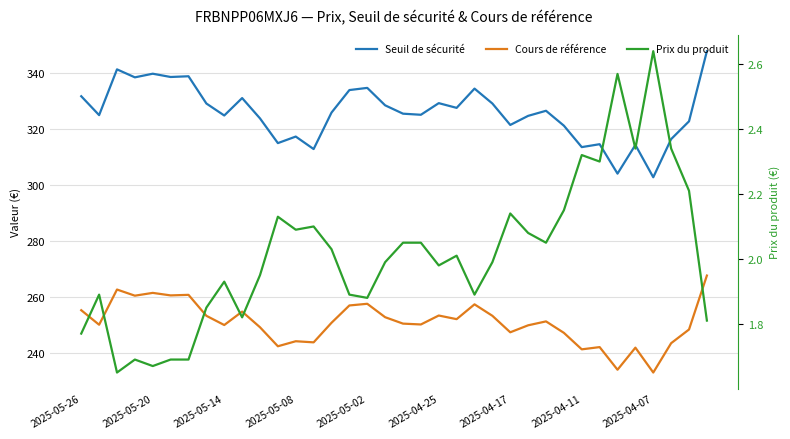

At which category is the sum across all series the highest?

35